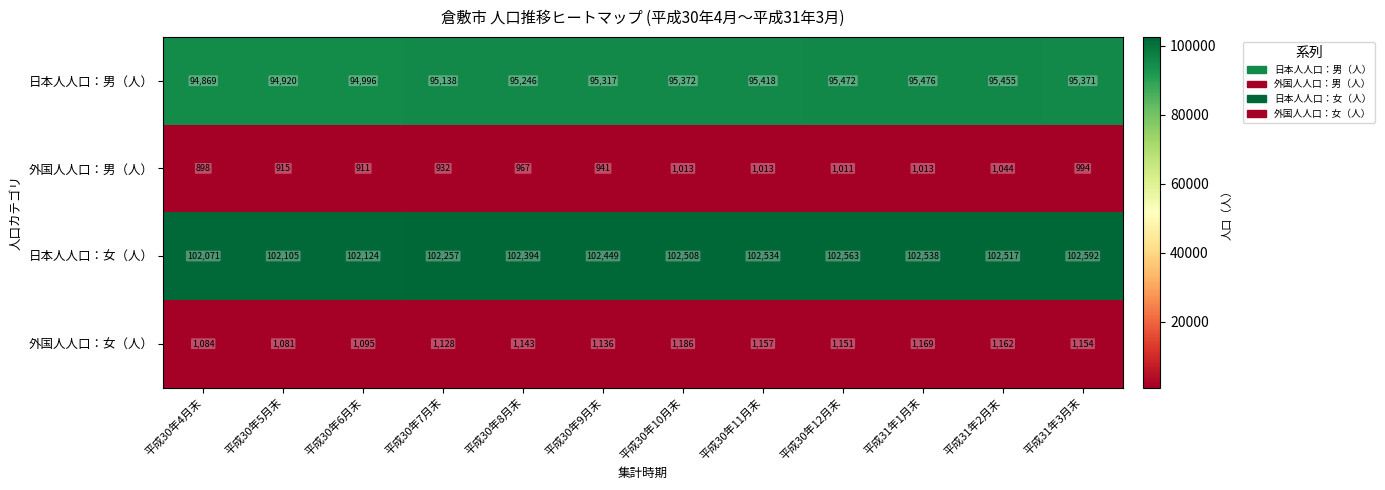

Which series has the widest spread of values?

日本人人口：男（人）